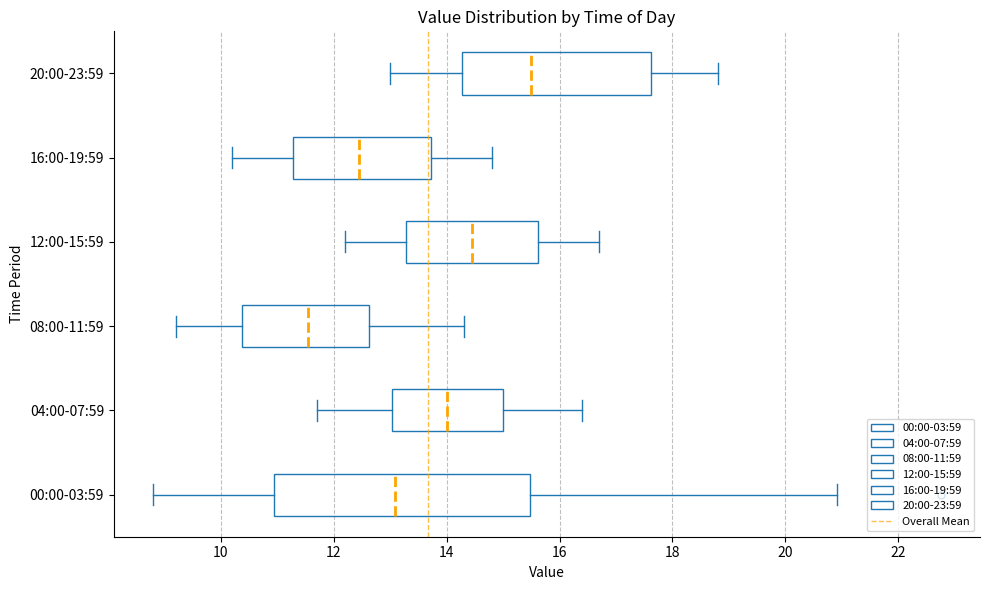

Reading bottom to top, read every box against the x-axis: the position of its median line, the range the box covers, and the ends of its whiskers. The values are not printed on the chart, so give them approximately, as read against the axis.

00:00-03:59: median 13.0, box 11.0 to 15.4, whiskers 8.8 to 21.0
04:00-07:59: median 14.0, box 13.0 to 15.0, whiskers 11.8 to 16.4
08:00-11:59: median 11.6, box 10.4 to 12.6, whiskers 9.2 to 14.4
12:00-15:59: median 14.4, box 13.2 to 15.6, whiskers 12.2 to 16.8
16:00-19:59: median 12.4, box 11.2 to 13.8, whiskers 10.2 to 14.8
20:00-23:59: median 15.6, box 14.2 to 17.6, whiskers 13.0 to 18.8